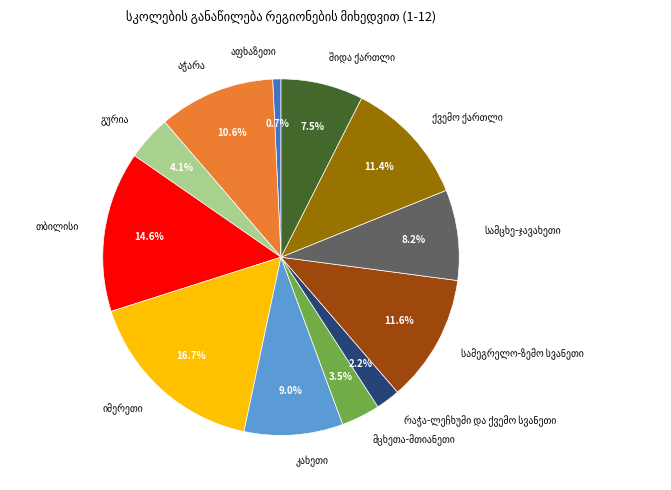

Is there a majority slice in this chart?

No